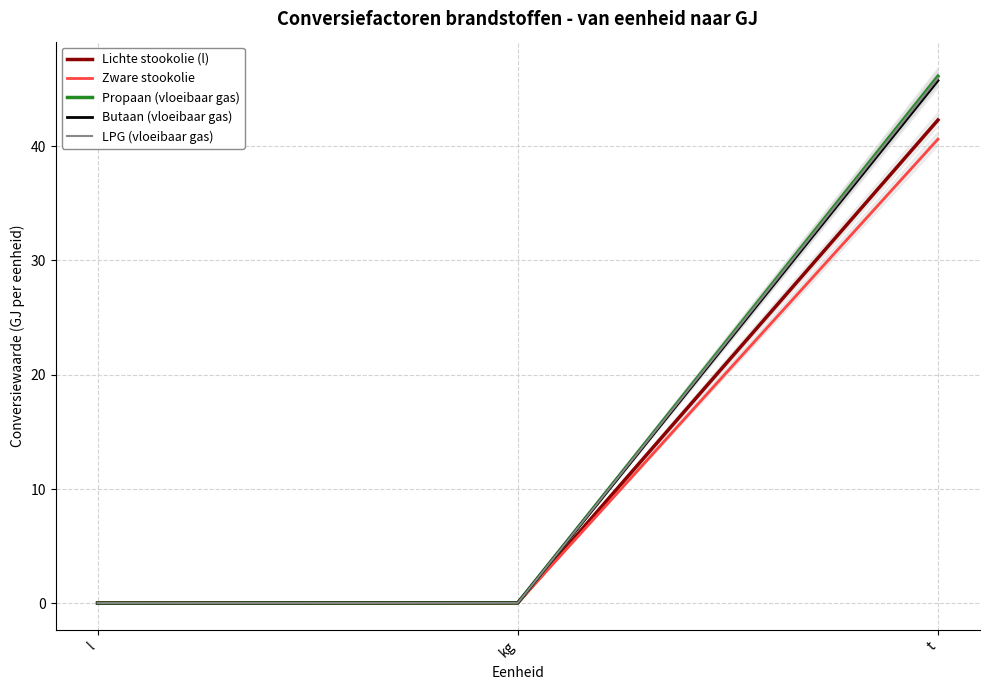

Between kg and l, which is larger?

kg